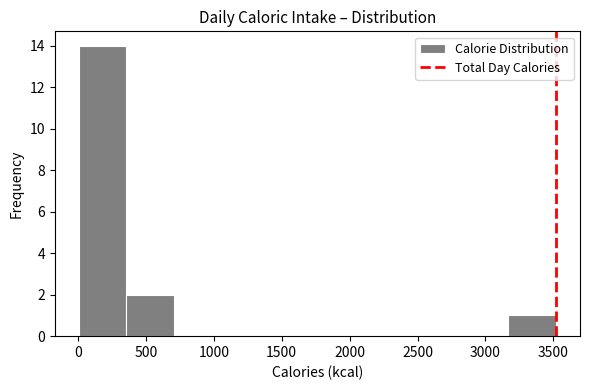

Reading left to right, transcribe this chart: for each bar, give the range it covers on the x-axis and its height. Neither the bar edges nor the heights are printed on the chart, so give them approximately, as read against the axes.

0 to 350: 14
350 to 700: 2
700 to 1050: 0
1050 to 1400: 0
1400 to 1750: 0
1750 to 2100: 0
2100 to 2450: 0
2450 to 2800: 0
2800 to 3150: 0
3150 to 3500: 1